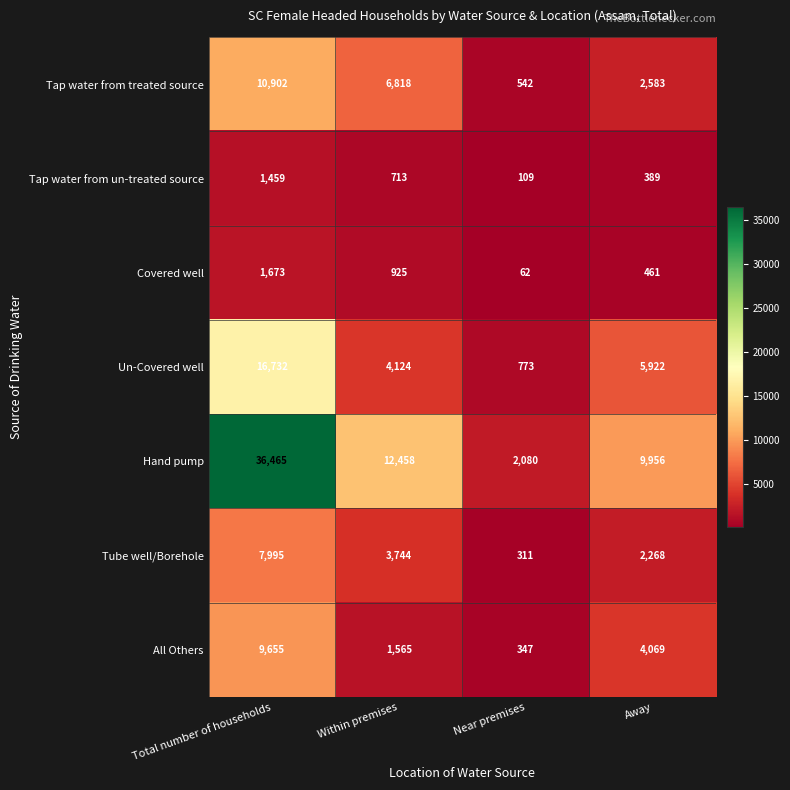

At which label is Tap water from un-treated source closest to 784?

Within premises